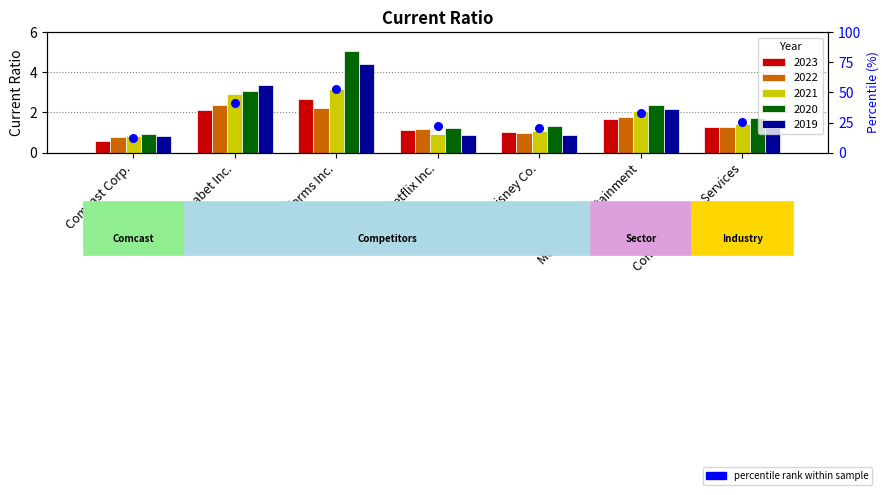

Which has a higher value, Media & Entertainment or Netflix Inc.?

Media & Entertainment